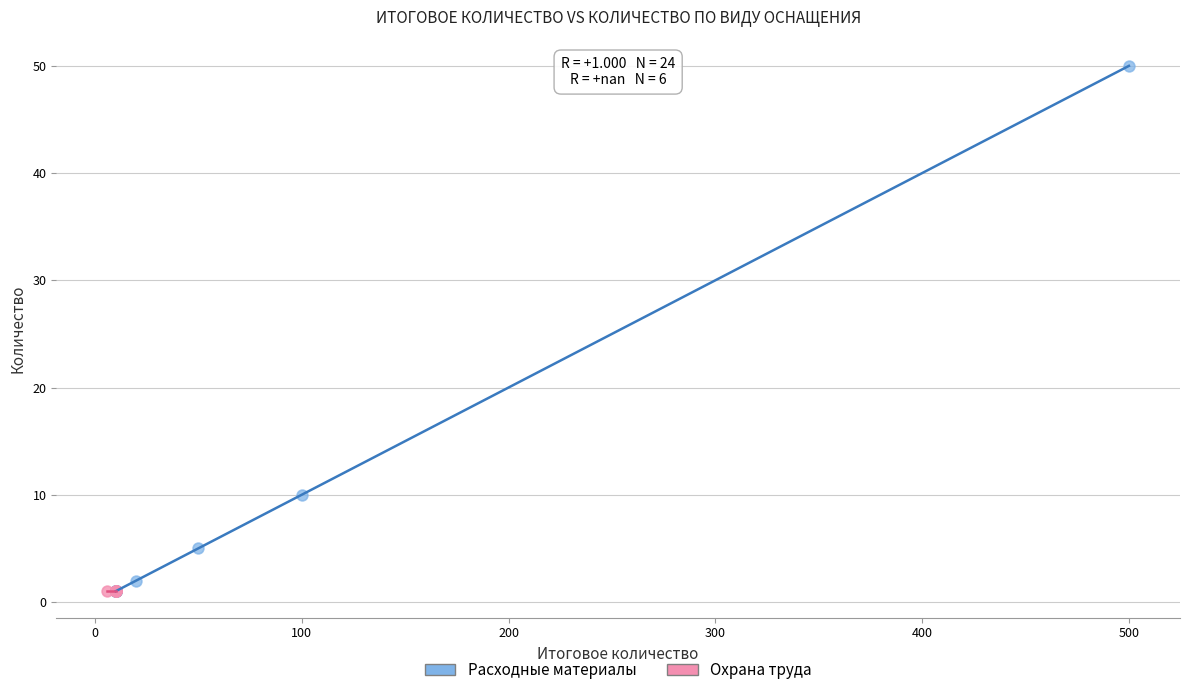

Which series reaches the maximum Y coordinate?

Расходные материалы